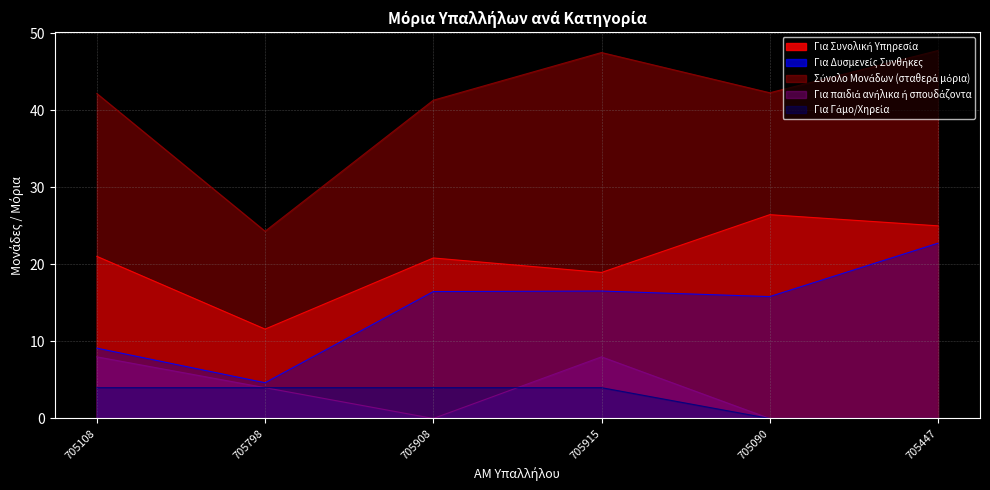

What is the total value across all series at 705908?

82.6